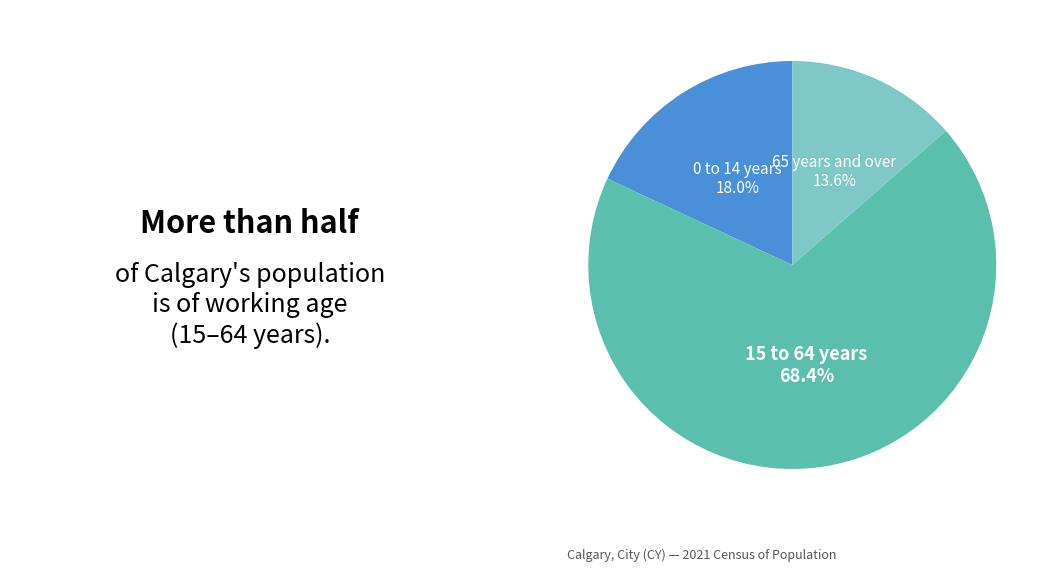

Combined, what portion of the pie is 65 years and over and 0 to 14 years?

31.6%